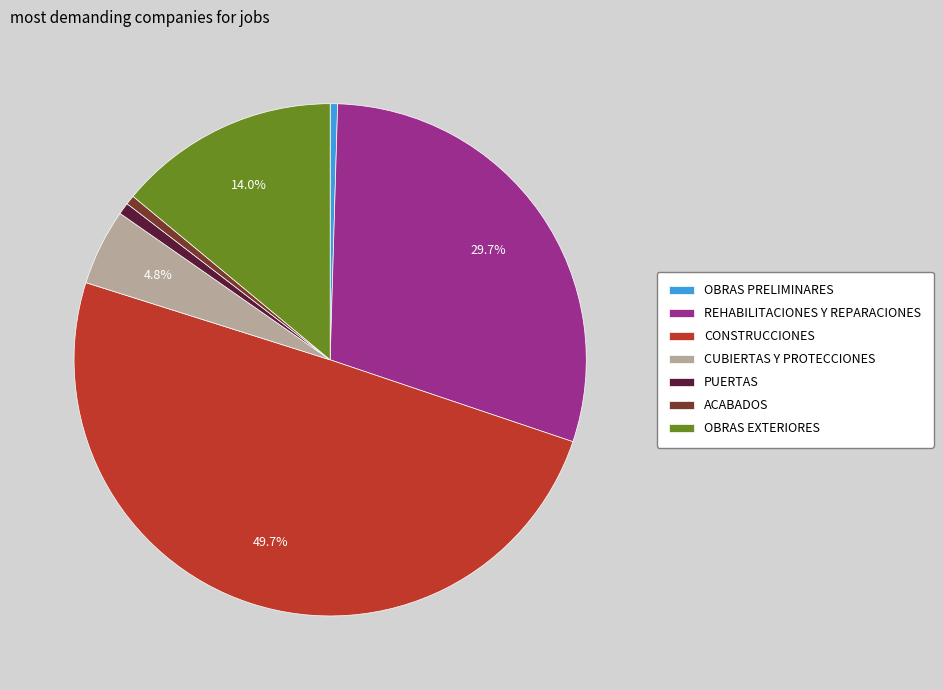

Approximately how many times larger is the value at REHABILITACIONES Y REPARACIONES compared to PUERTAS?

39.9